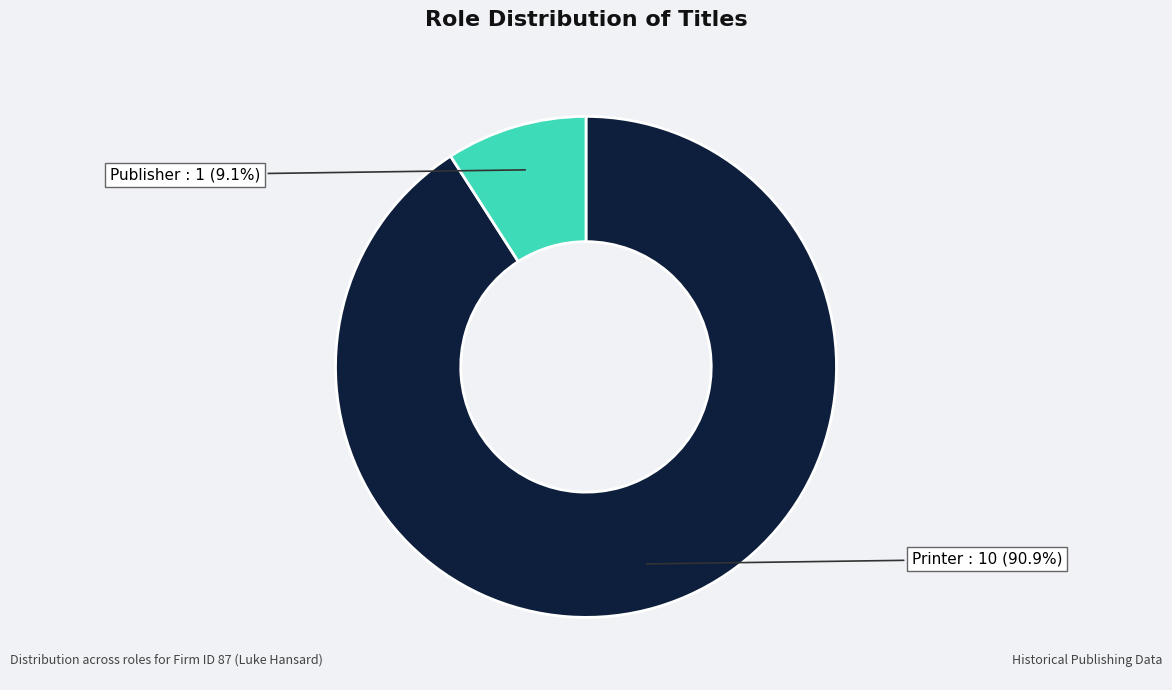

To the nearest percent, what is the difference between the largest and smallest slice percentages?

82%